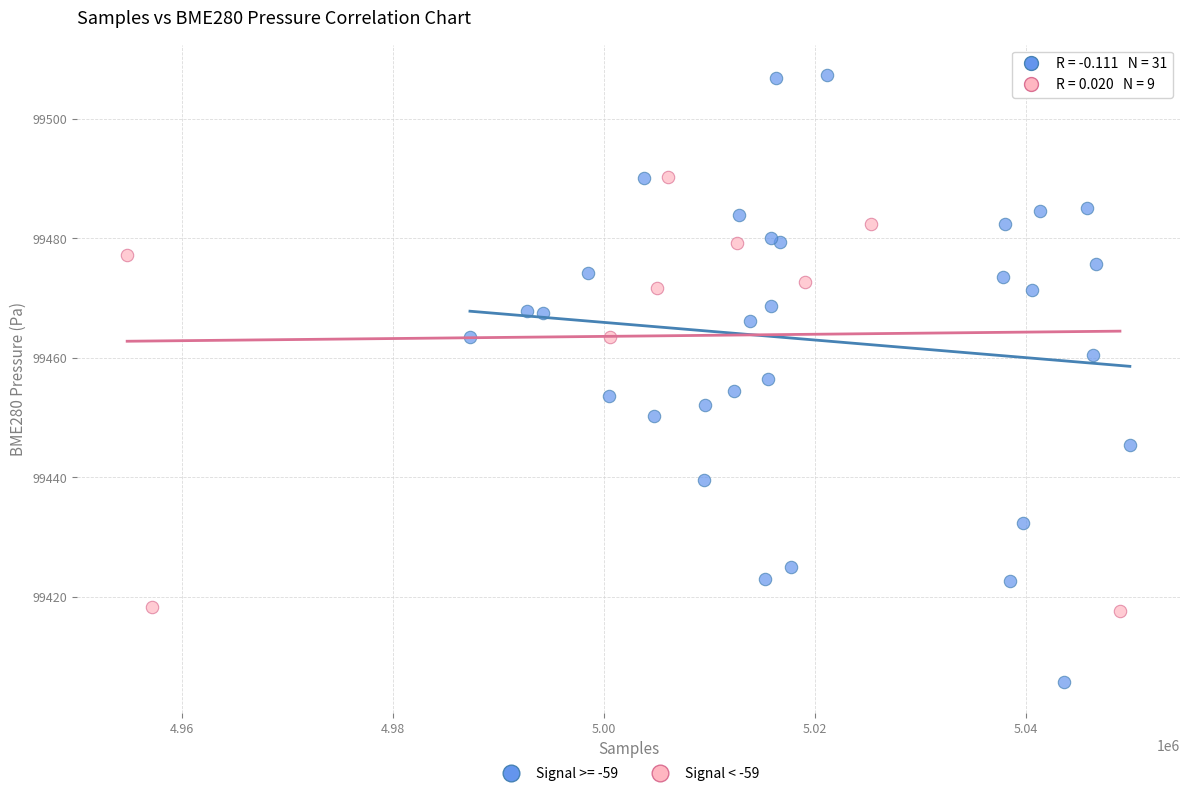

Which series reaches the maximum Y coordinate?

Signal >= -59